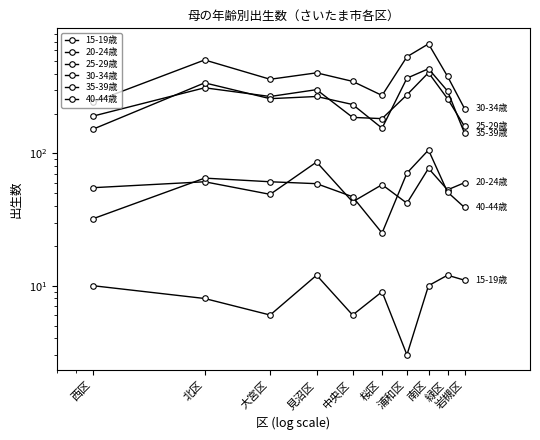

How many lines are shown in the chart?

6